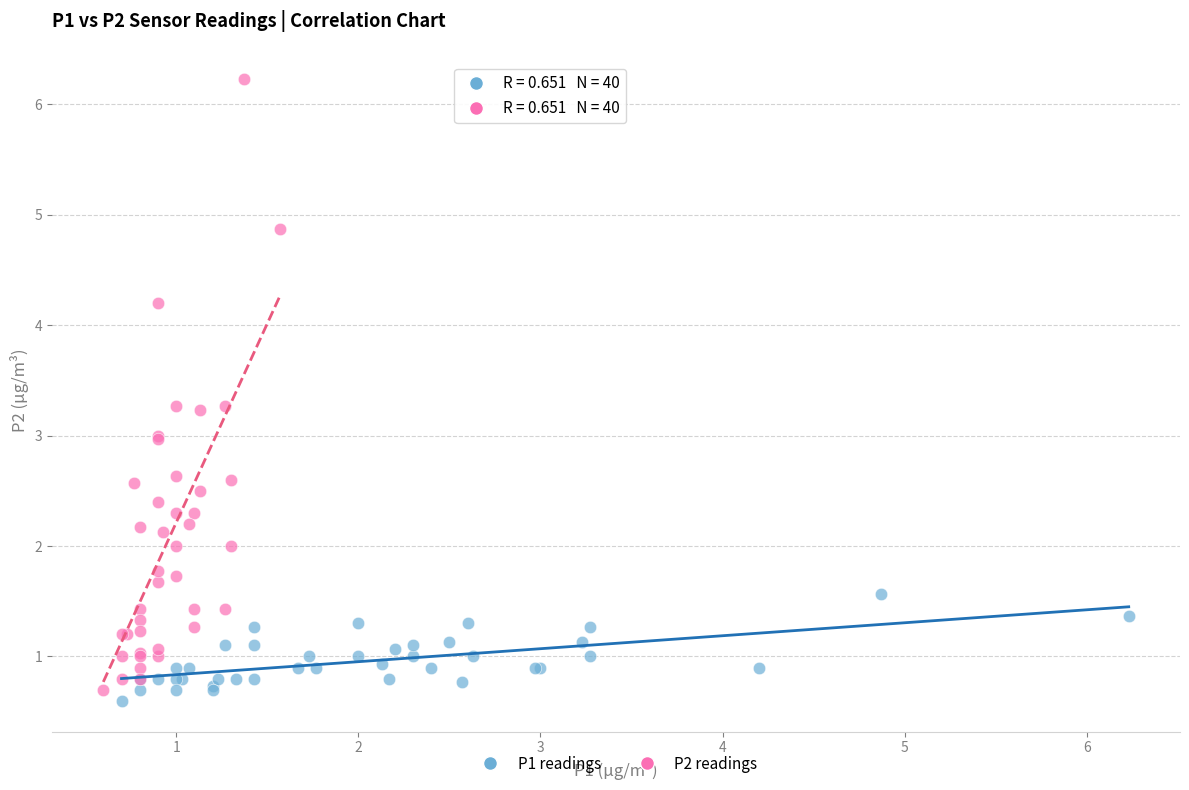

Which series reaches the maximum Y coordinate?

P2 readings